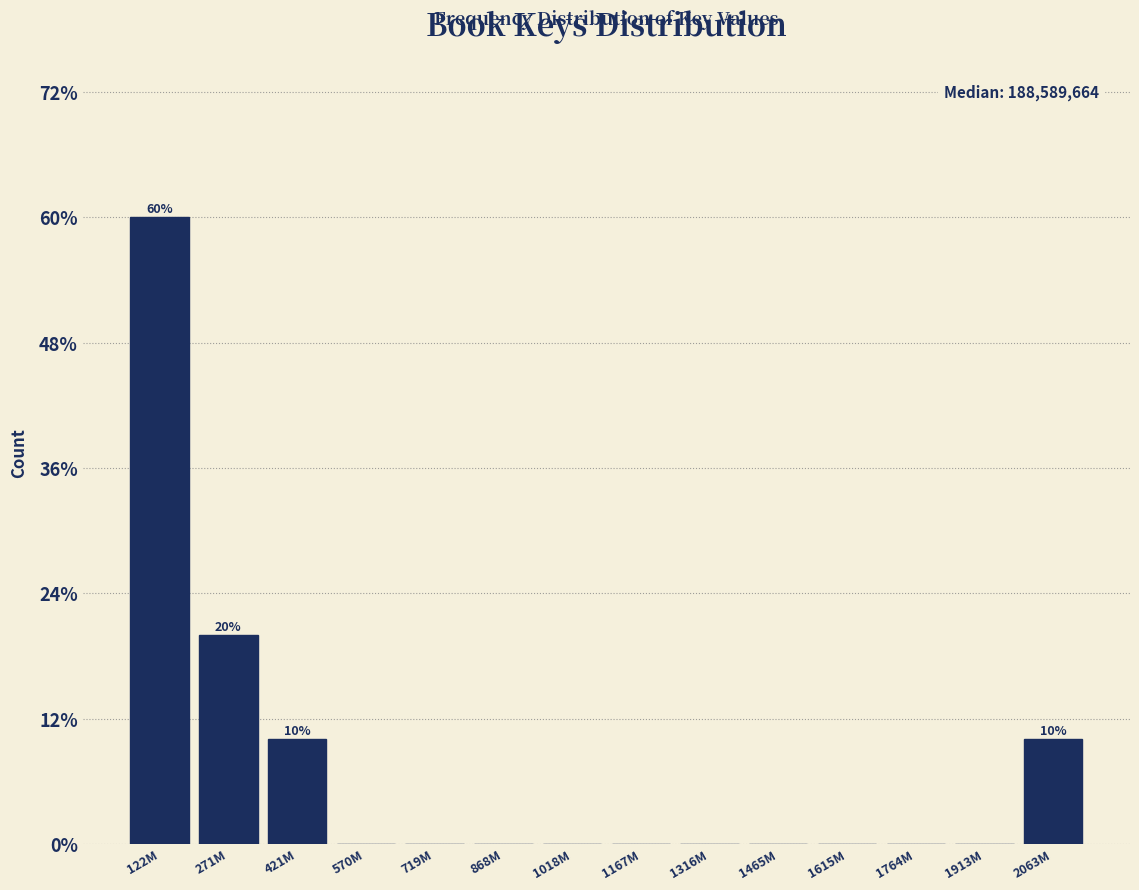

Reading right to left, transcribe all the data shown in this chart.

2063M=10	1913M=0	1764M=0	1615M=0	1465M=0	1316M=0	1167M=0	1018M=0	868M=0	719M=0	570M=0	421M=10	271M=20	122M=60